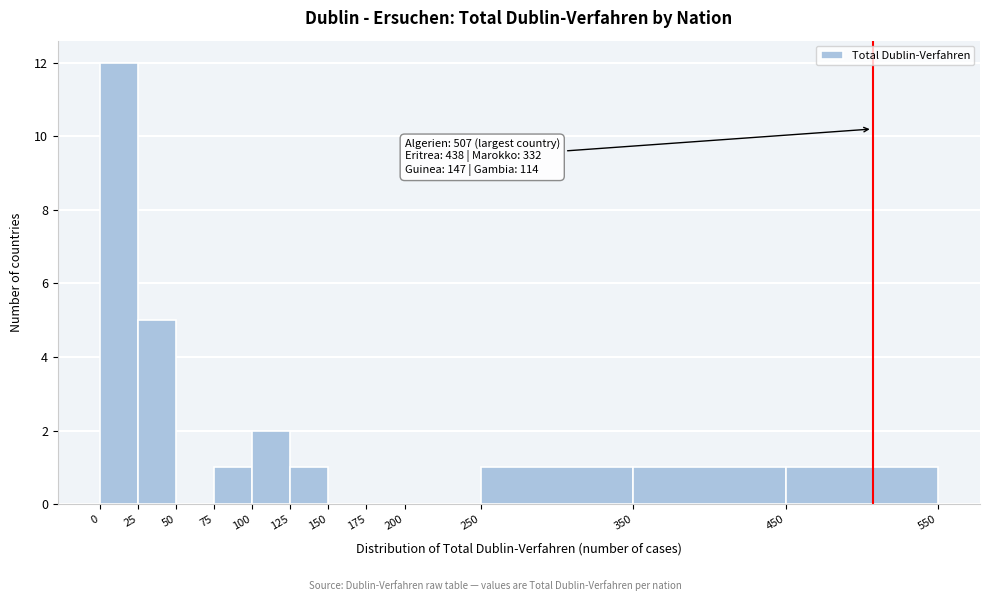

Over which range of the x-axis is the bar tallest?

0 to 25